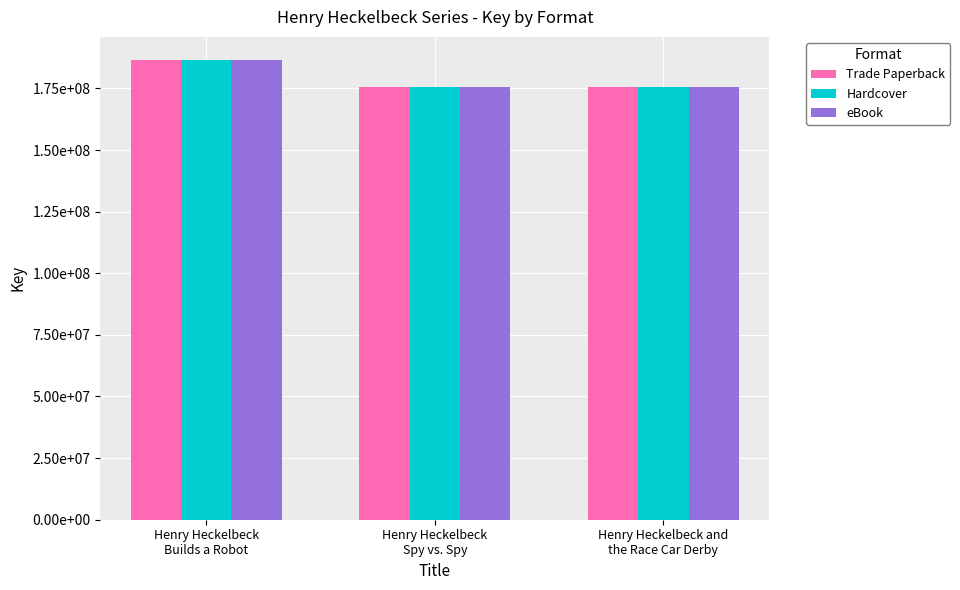

Reading left to right, transcribe all the data shown in this chart.

Trade Paperback: 186574377	175517957	175512751
Hardcover: 186574377	175517957	175512751
eBook: 186574377	175517957	175512751